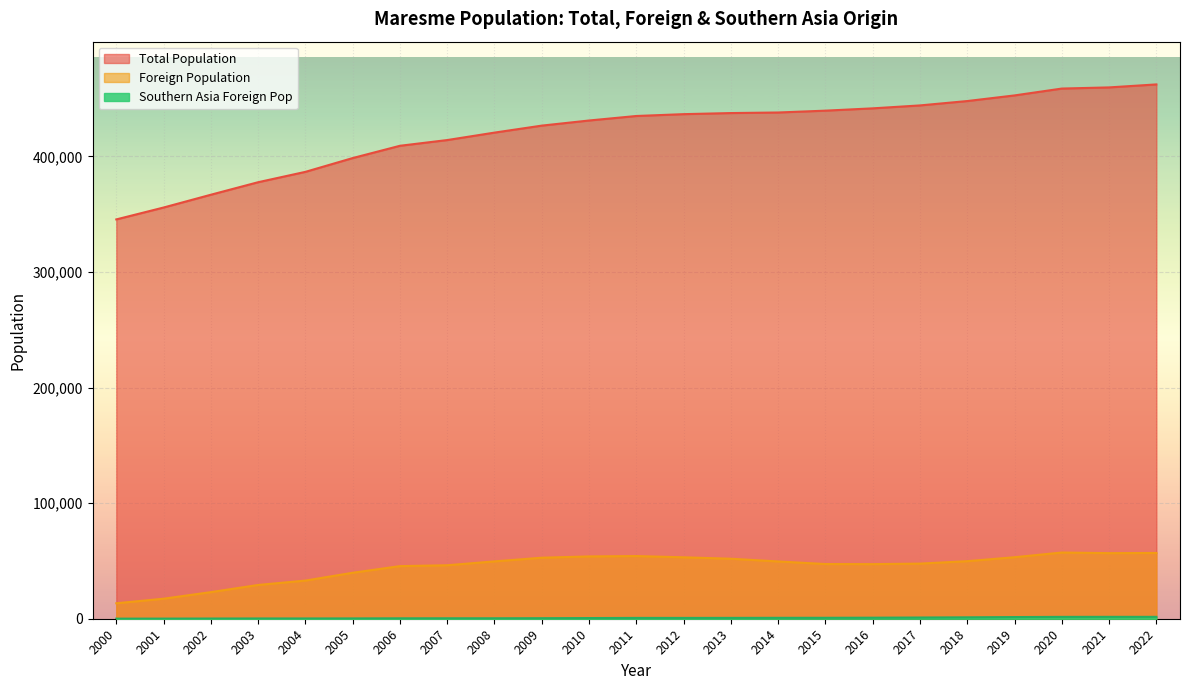

The value of Total Population at 2019 is 749632. True or false?

False